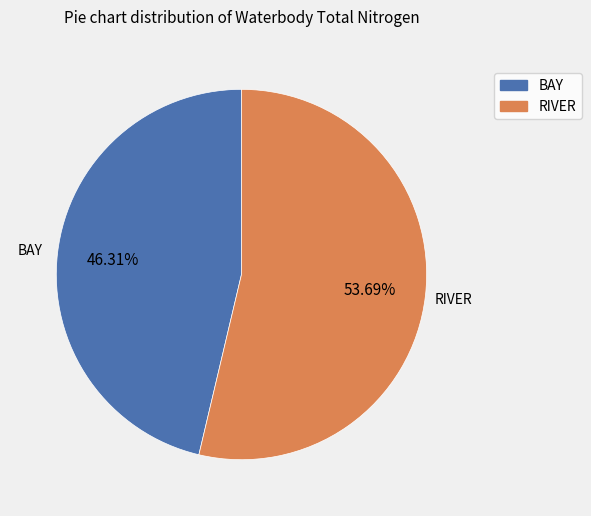

Count the number of slices in the pie.

2